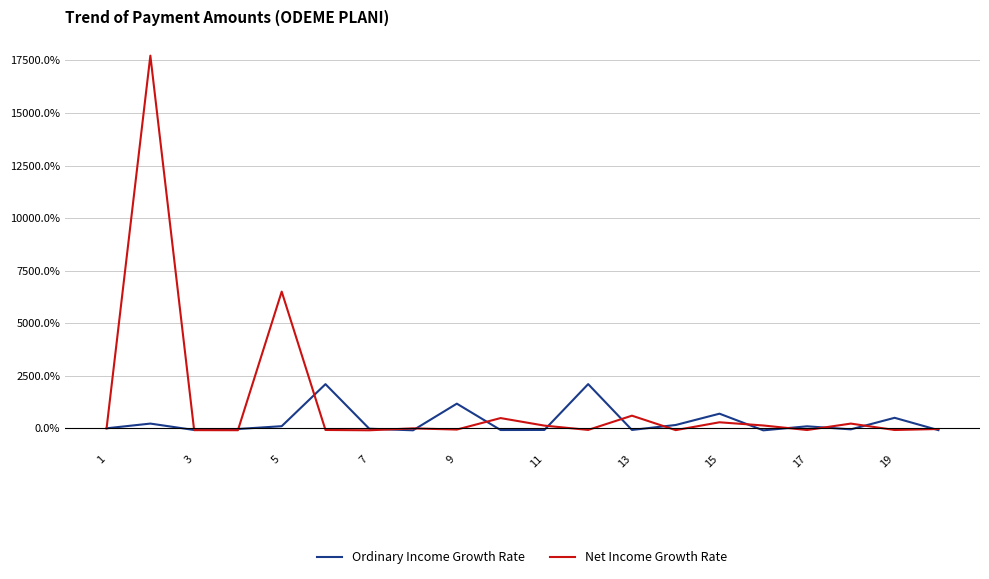

Count the number of data series in this chart.

2